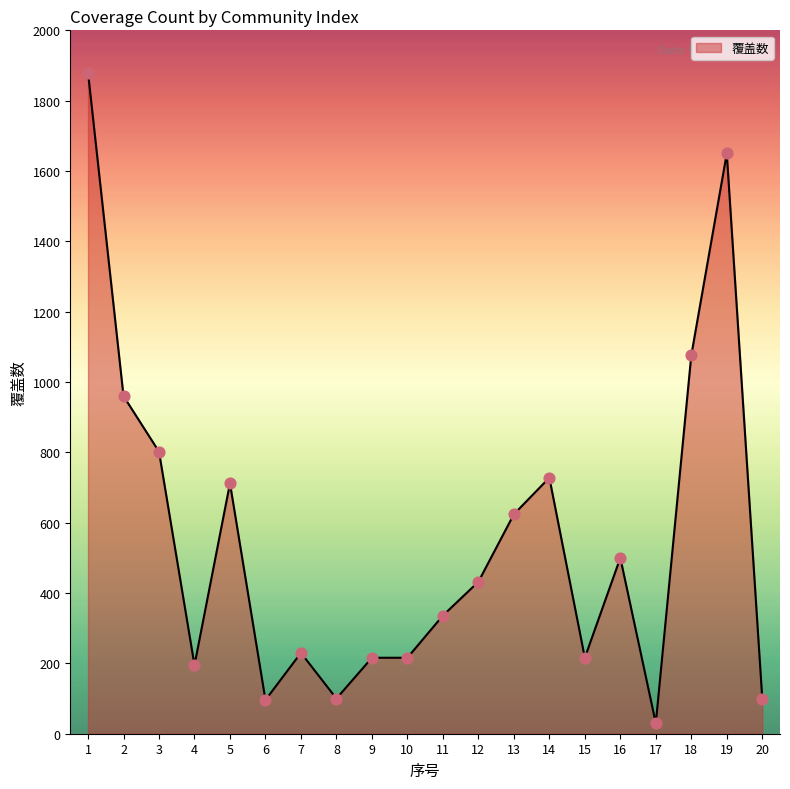

What is the ratio of the value at 15 to the value at 13?

0.3